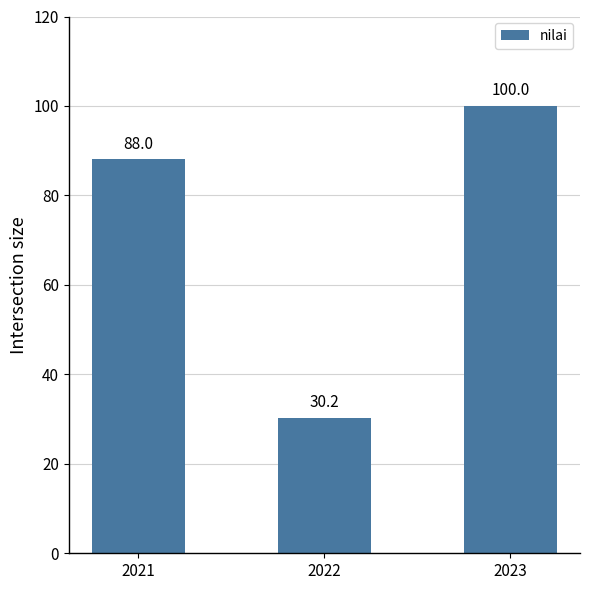

Reading left to right, what are all the values shown in this chart?

2021=88.0	2022=30.2	2023=100.0